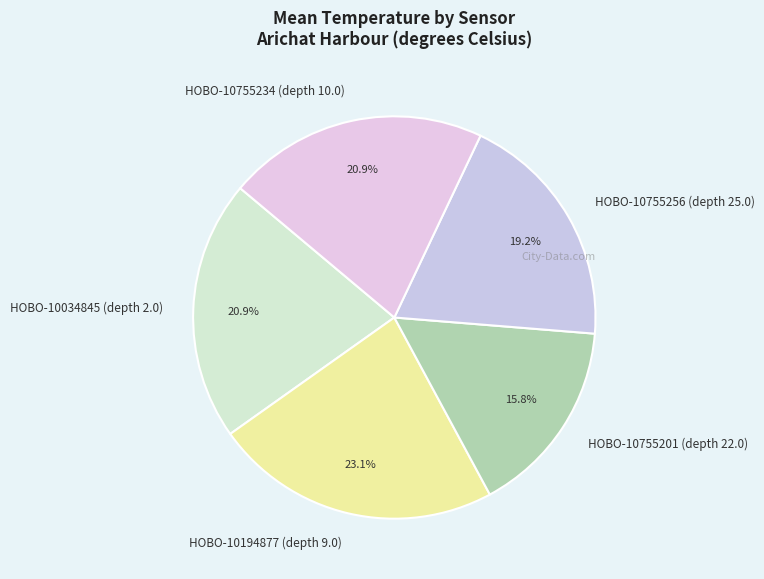

How many slices are in this pie chart?

5